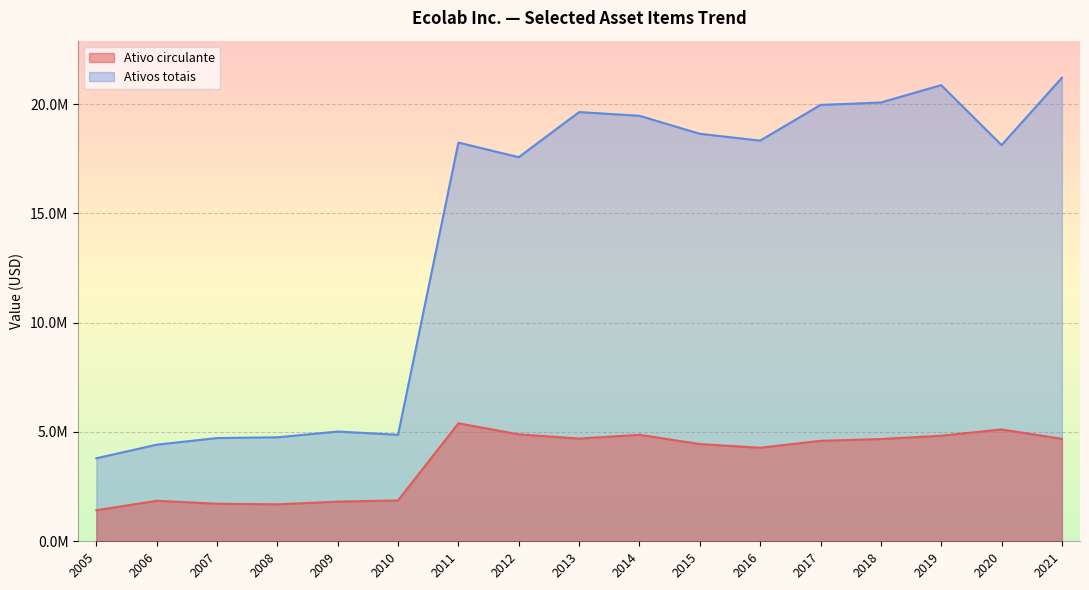

Reading left to right, what are all the values shown in this chart?

Ativo circulante: 1421666	1853557	1717300	1691100	1814200	1869900	5396000	4892000	4698400	4871100	4447500	4279400	4596400	4677700	4828400	5117400	4687100
Ativos totais: 3796628	4419365	4722800	4756900	5020900	4872200	18240800	17572300	19636500	19466700	18641700	18330200	19962400	20074500	20869100	18126000	21206400